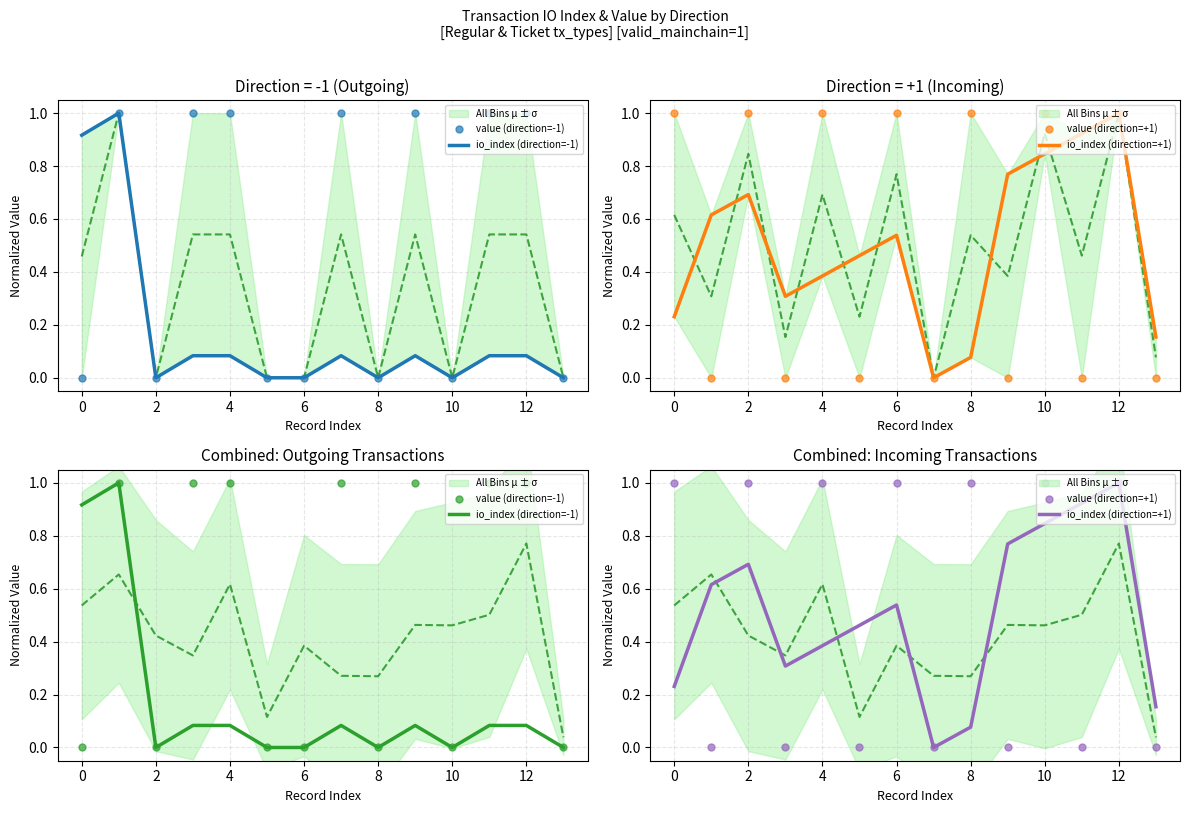

How many positive values does the value (direction=+1) series have?

7